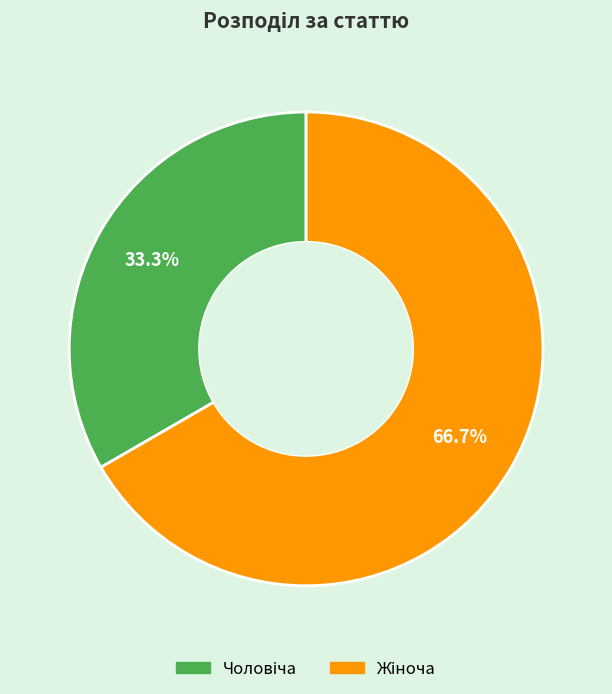

How many segments does this pie chart have?

2